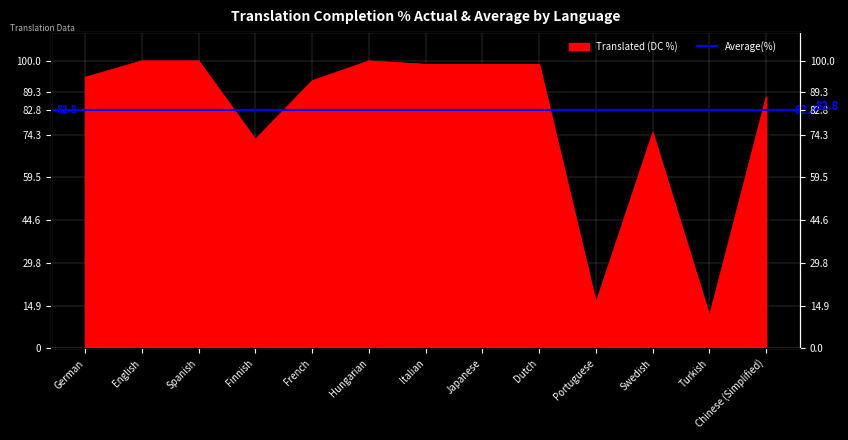

What is the value of the 11th point from the left?

75.0